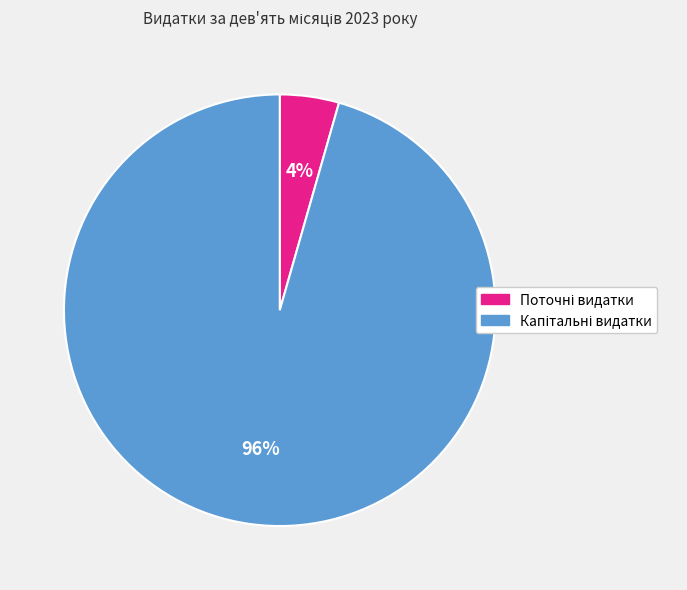

Is there any slice that represents more than half of the pie?

Yes